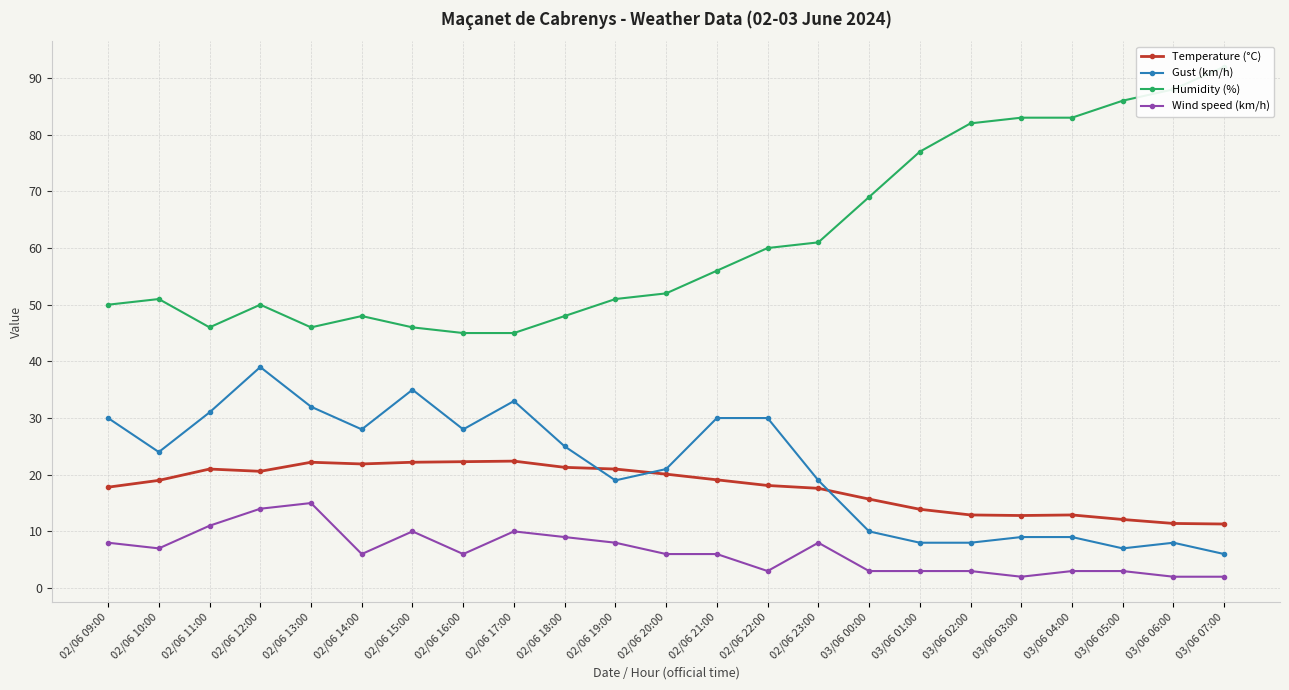

What position from the right is 03/06 06:00?

2